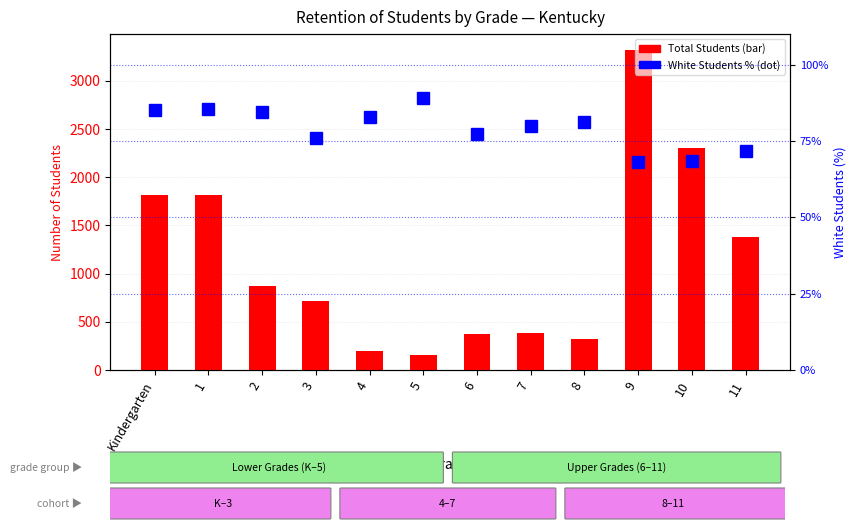

Read the White Students (%) value at 2.

84.6